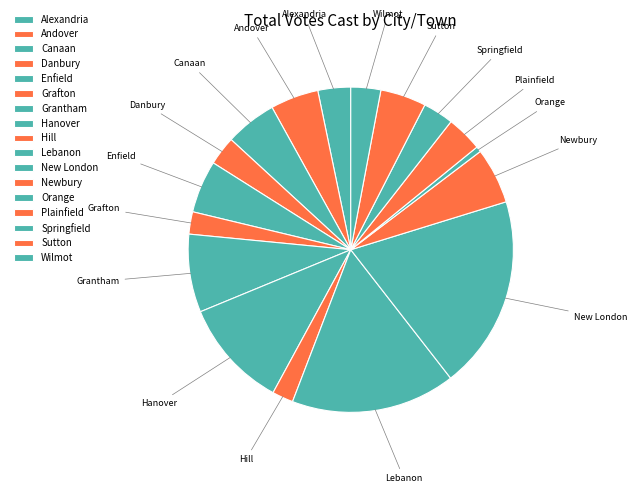

How many segments does this pie chart have?

17